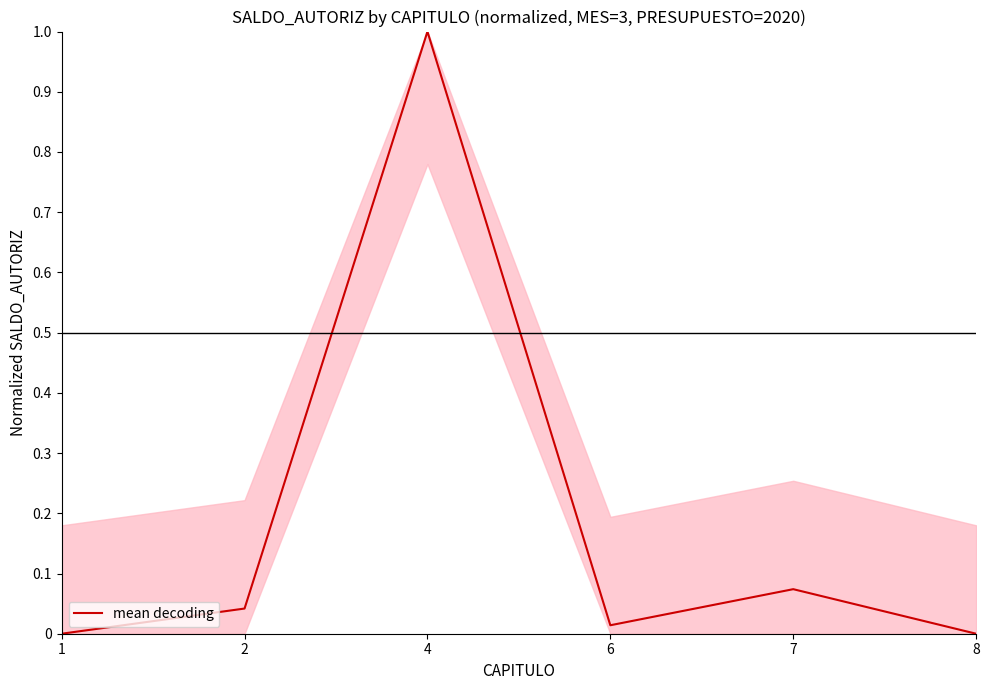

What is the change in value from 4 to 8?

-1.0